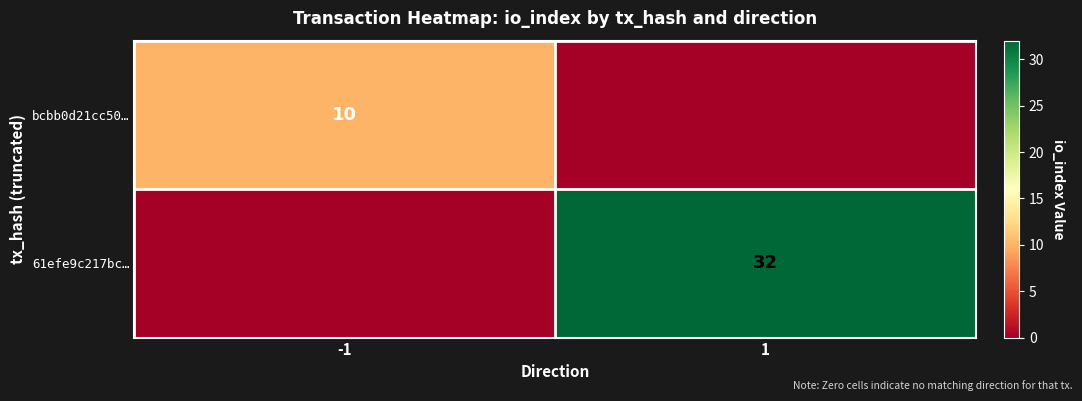

The value of bcbb0d21cc50… at -1 is 14. True or false?

False